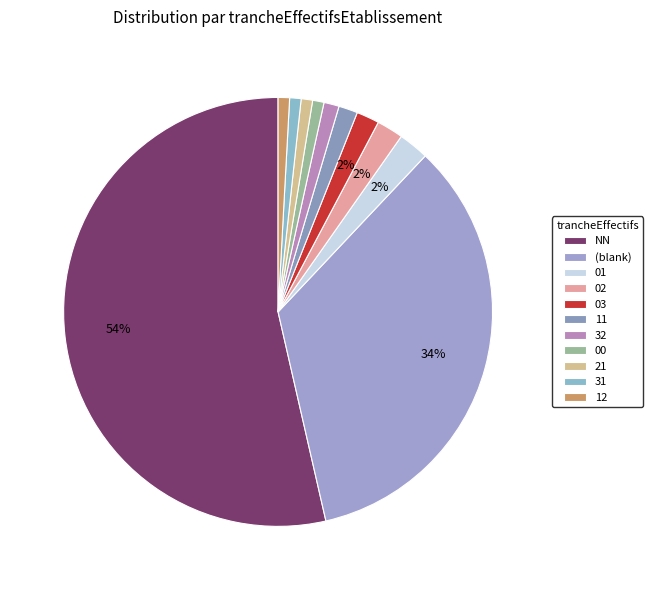

Does any single category account for the majority?

Yes